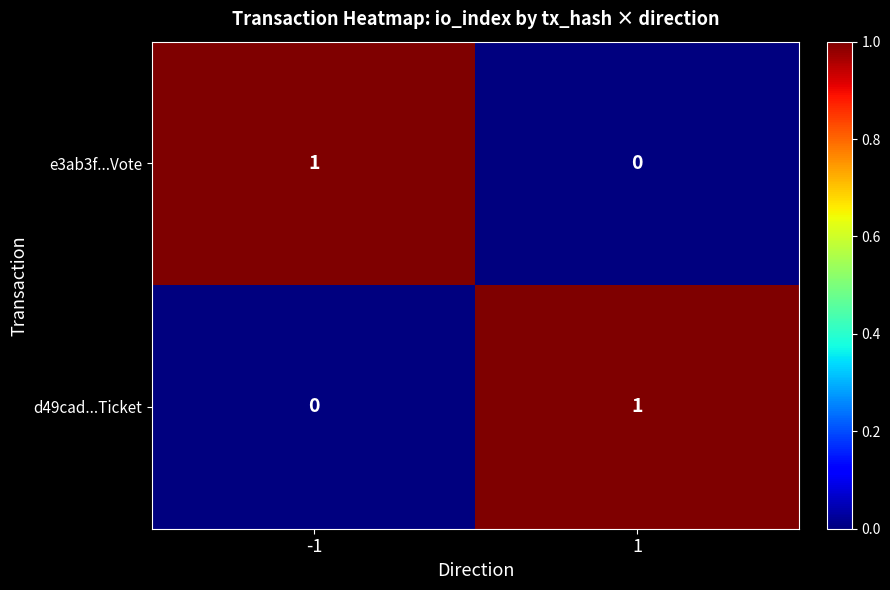

Rank the series at 1 from highest to lowest value.

d49cad...Ticket, e3ab3f...Vote